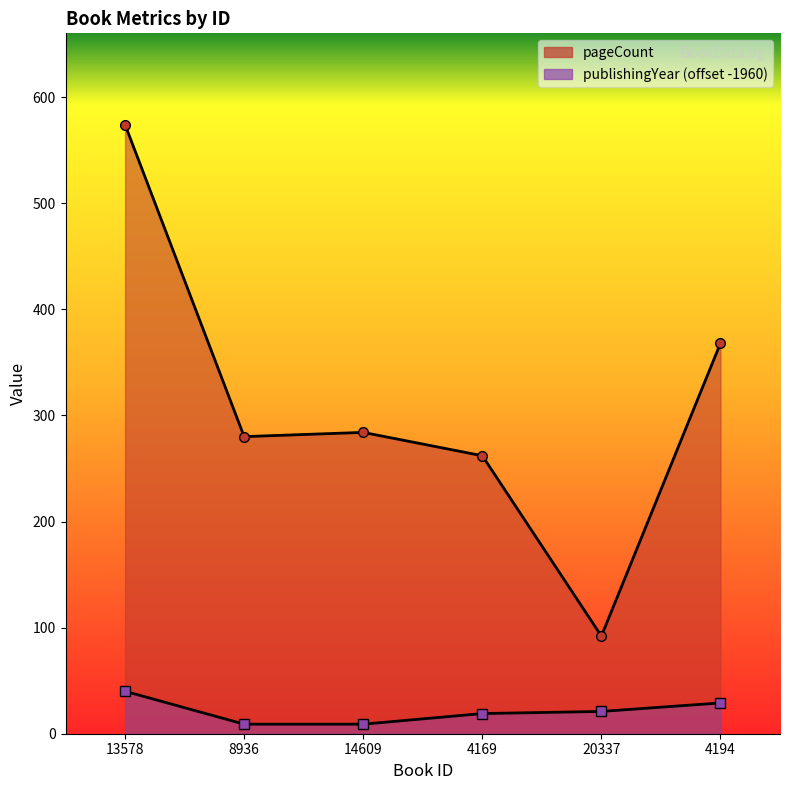

What is the value of the publishingYear point at the 3rd from the left?

9